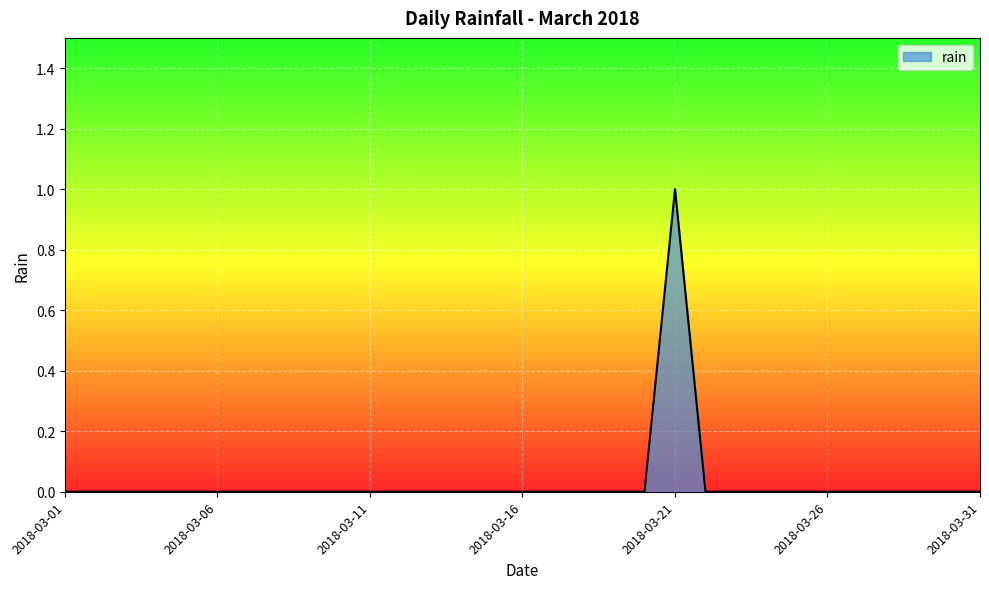

Count the number of data series in this chart.

1